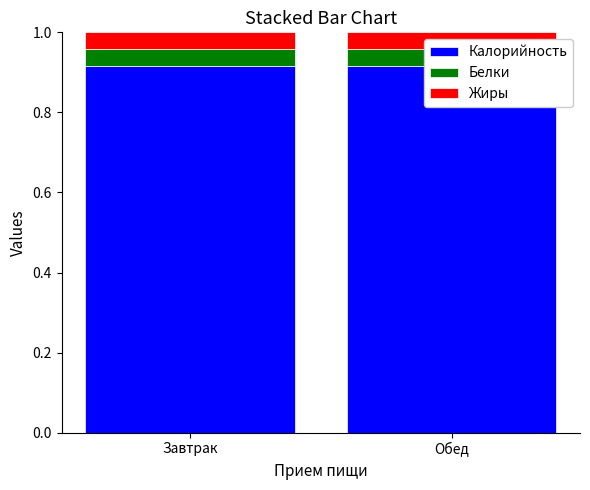

At which category does the chart reach its minimum across all series?

Завтрак